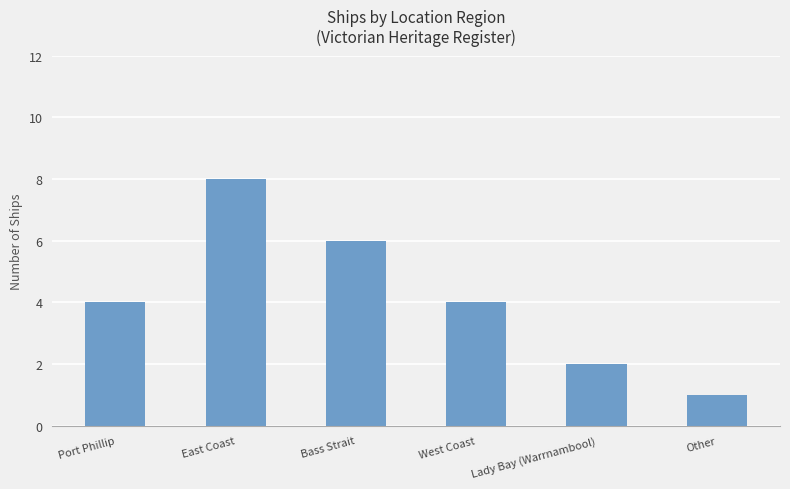

What is the value of the 5th bar from the left?

2